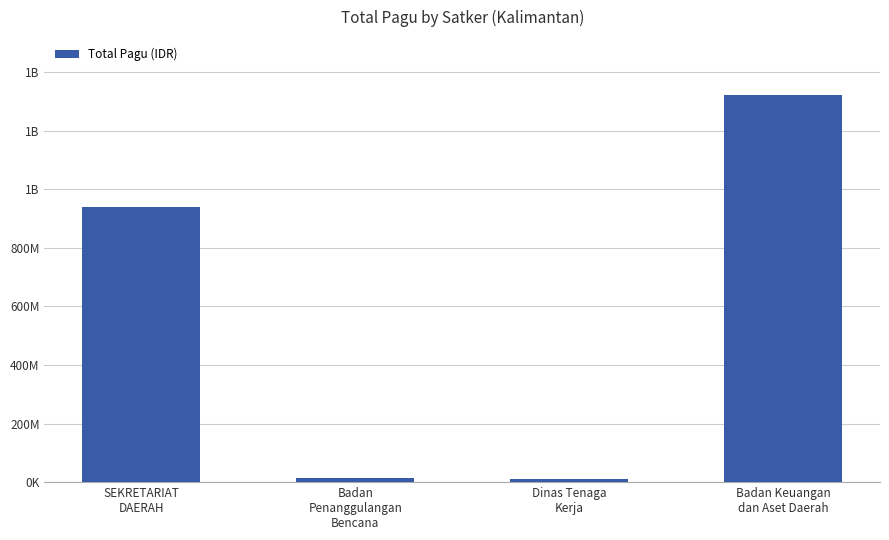

What is the difference between the values at SEKRETARIAT
DAERAH and Badan Keuangan
dan Aset Daerah?

383744448